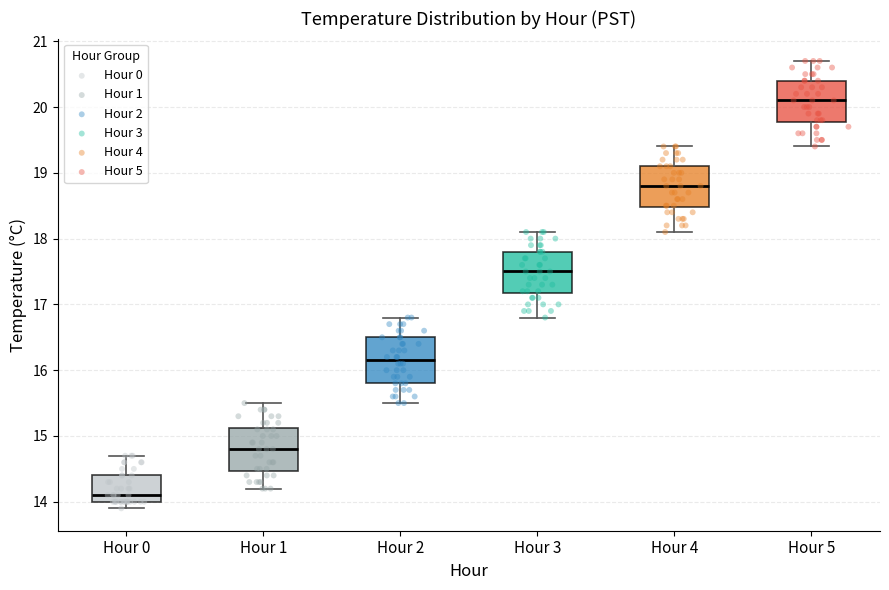

Which box has the lowest median line?

Hour 0